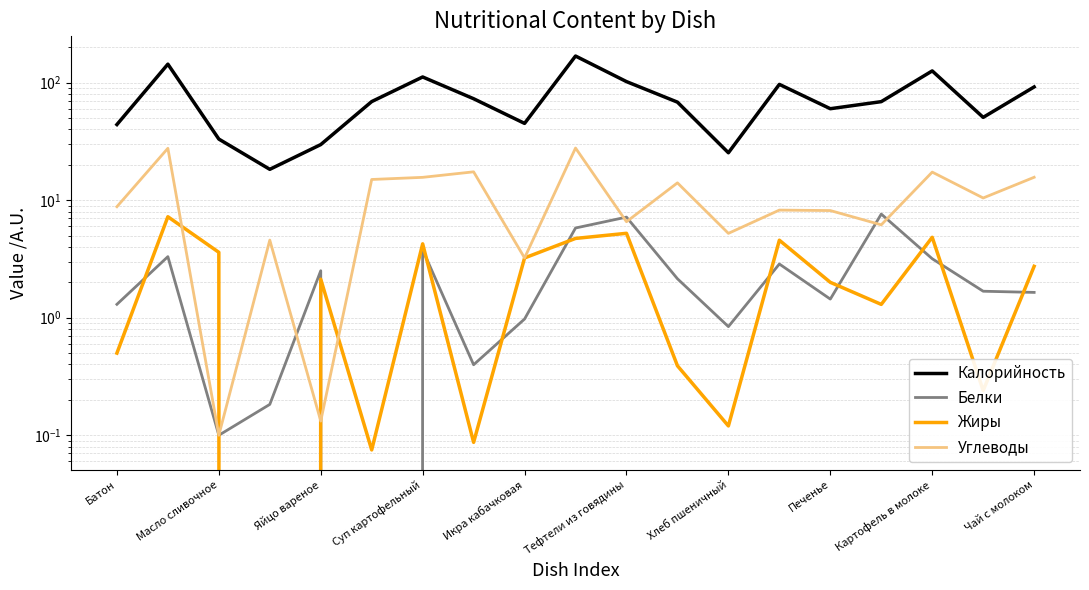

Which series has the largest total across all categories?

Калорийность